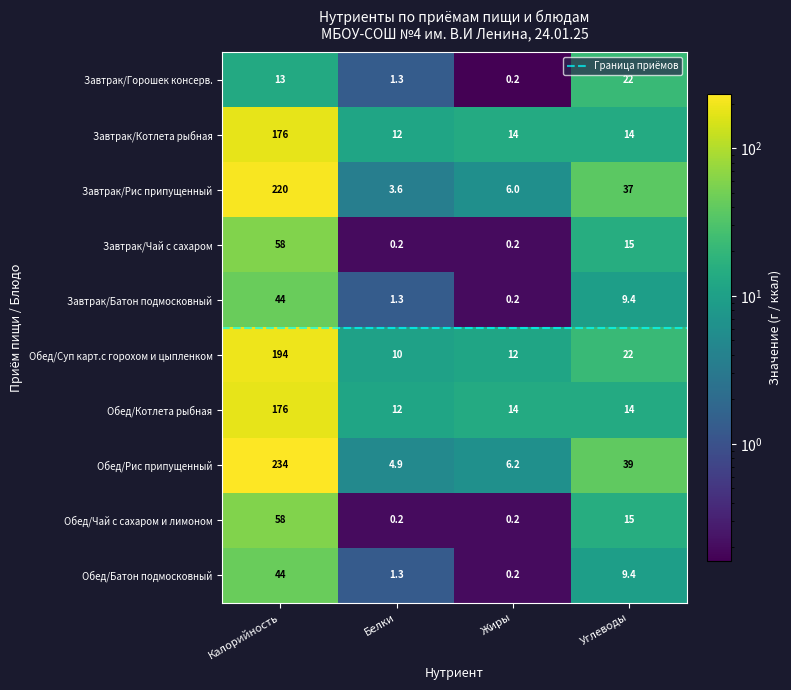

At which label does Обед/Чай с сахаром и лимоном reach its peak?

Калорийность